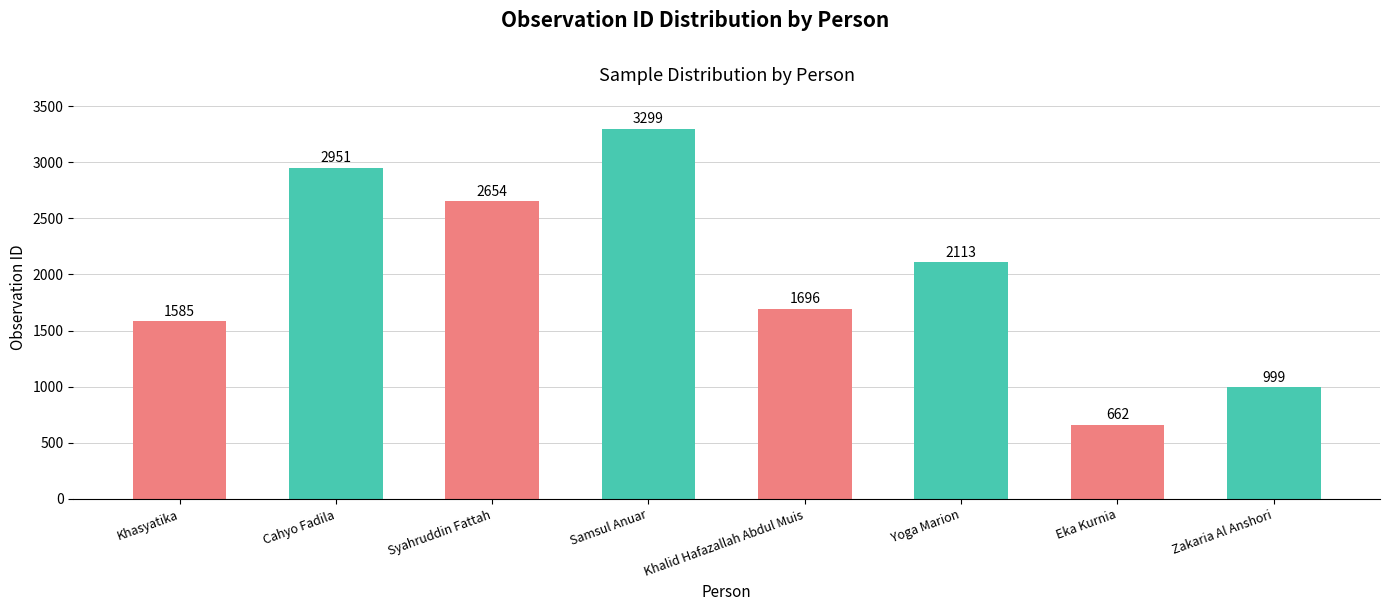

What is the change in value from Syahruddin Fattah to Samsul Anuar?

+645